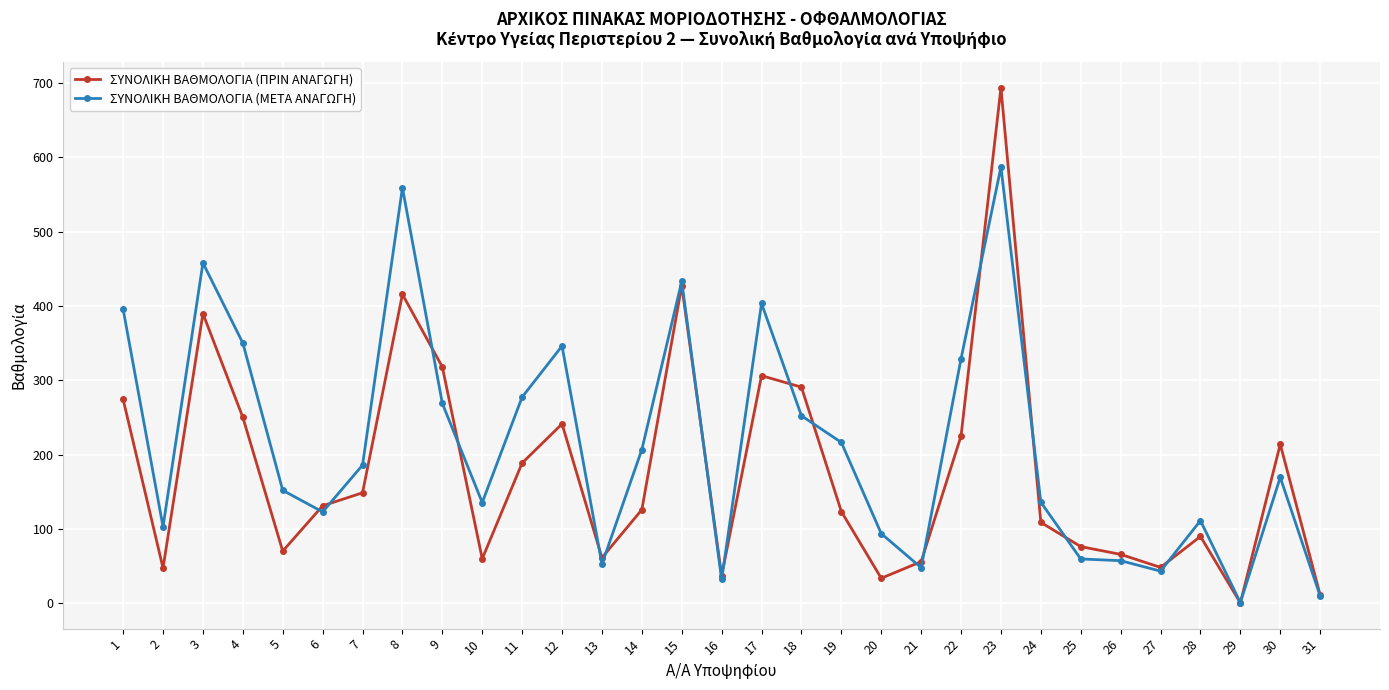

True or false: ΣΥΝΟΛΙΚΗ ΒΑΘΜΟΛΟΓΙΑ (ΜΕΤΑ ΑΝΑΓΩΓΗ) has more than 2 interior local peaks.

True